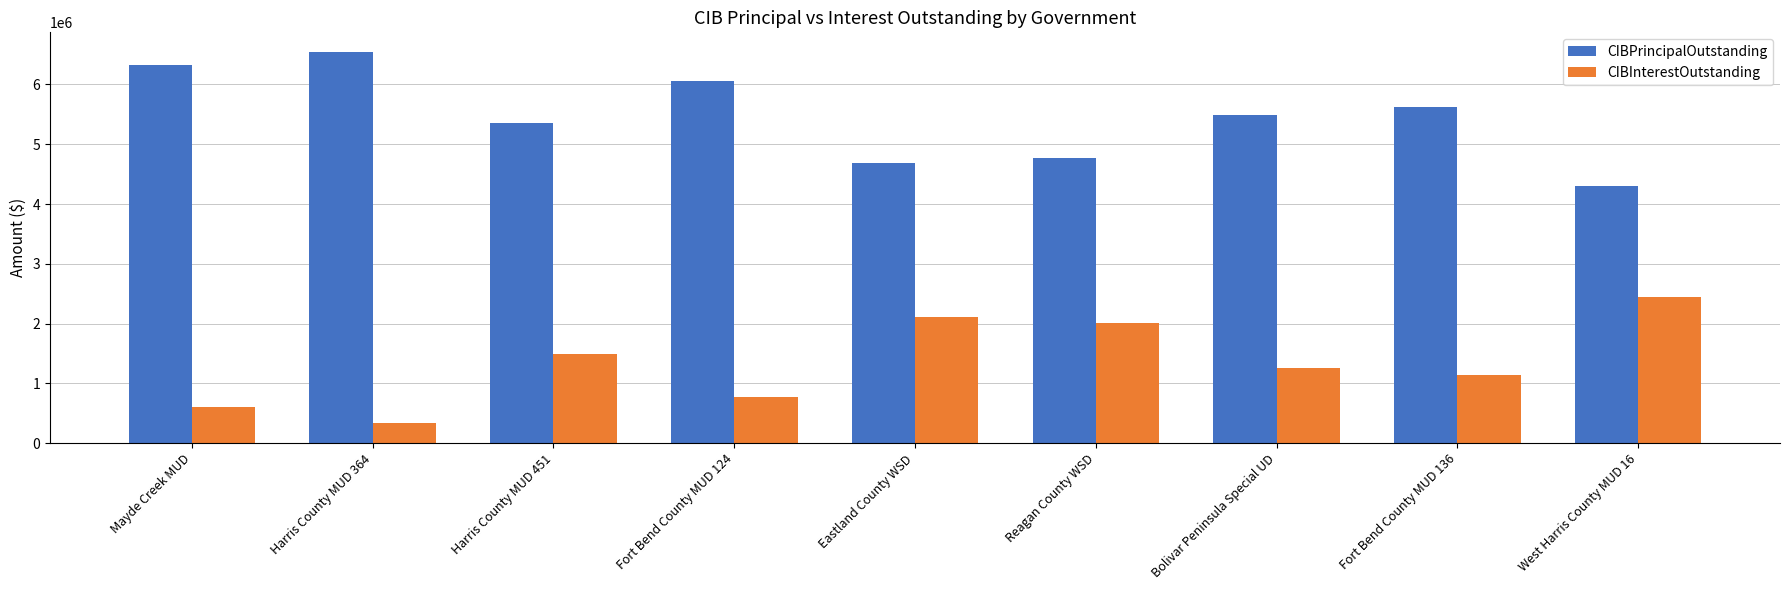

What is the maximum value shown in the chart?

6545000.0